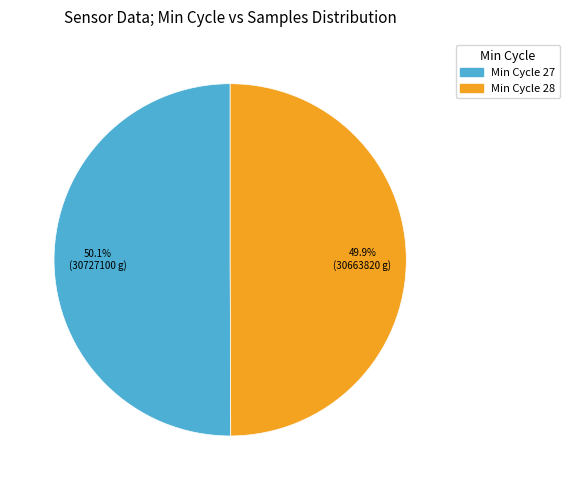

Is there a majority slice in this chart?

Yes